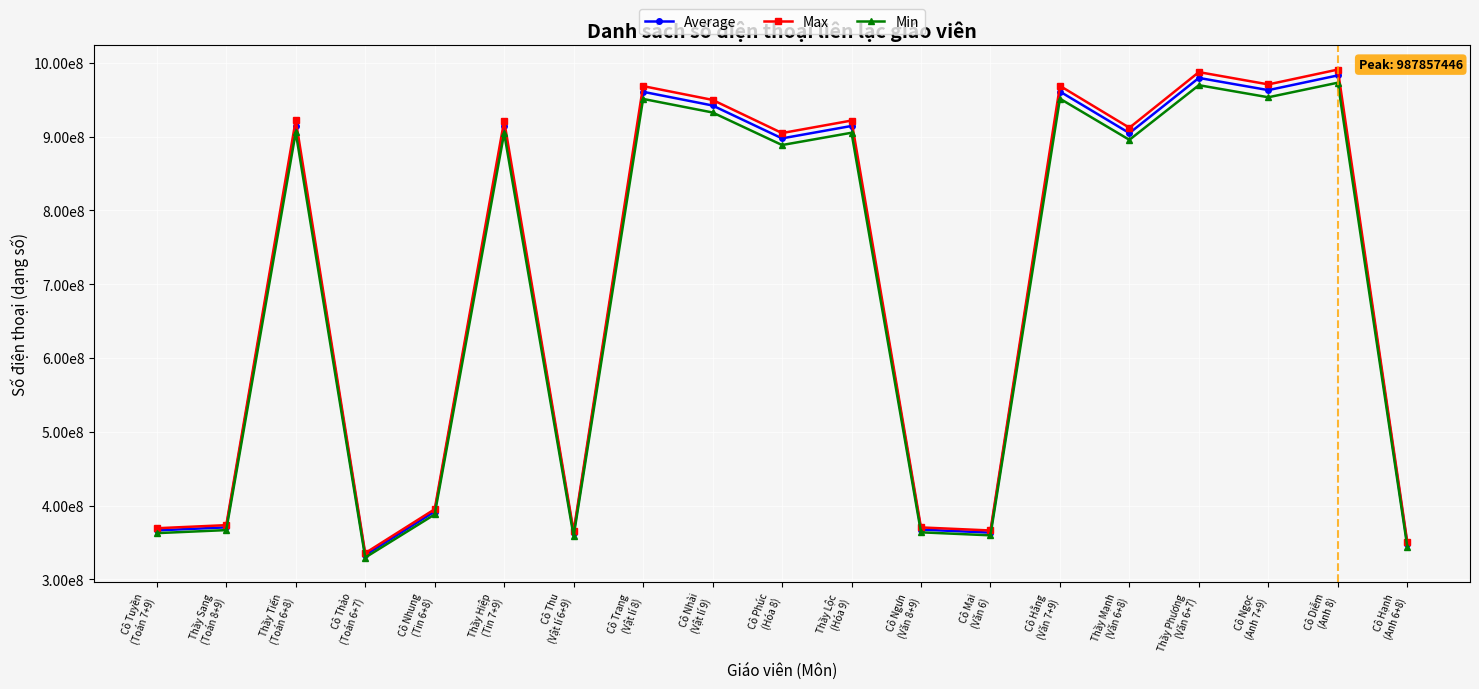

Reading left to right, what are all the values shown in this chart?

Average: 366398639.8	370553897.1	914997927.5	332990957.6	391951297.5	913855195.8	362256713.5	960704859.4	942144331.4	897591109.9	914415140.0	367509767.2	363386019.6	961039389.3	904725619.1	979511676.8	962975931.0	982918158.8	347911508.0
Max: 369344558.5	373533224.9	922354694.7	335668271.8	395102664.7	921202775.3	365169330.3	968429119.6	949719361.2	904807922.9	921767221.6	370464619.6	366307716.2	968766339.2	911999794.9	987387147.5	970718451.0	990821018.3	350708786.4
Min: 362716241.4	366829737.3	905801968.4	329644314.8	388012088.5	904670721.5	358615942.5	951049534.2	932675544.1	888570093.7	905225038.1	363816201.8	359733898.8	951380702.0	895632899.3	969667338.3	953297780.9	973039584.3	344414909.9